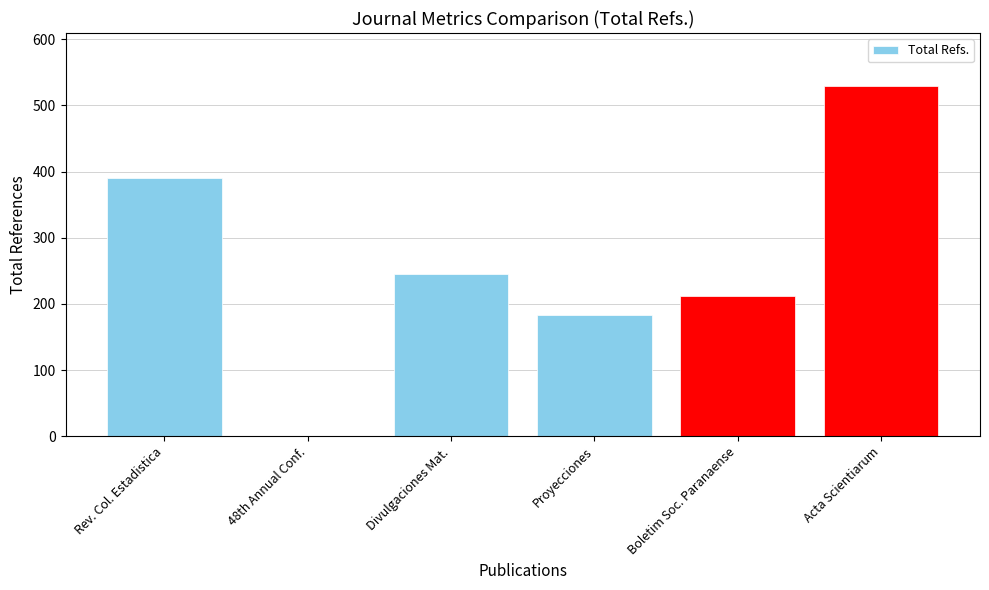

Which category has the highest value across all series?

Acta Scientiarum